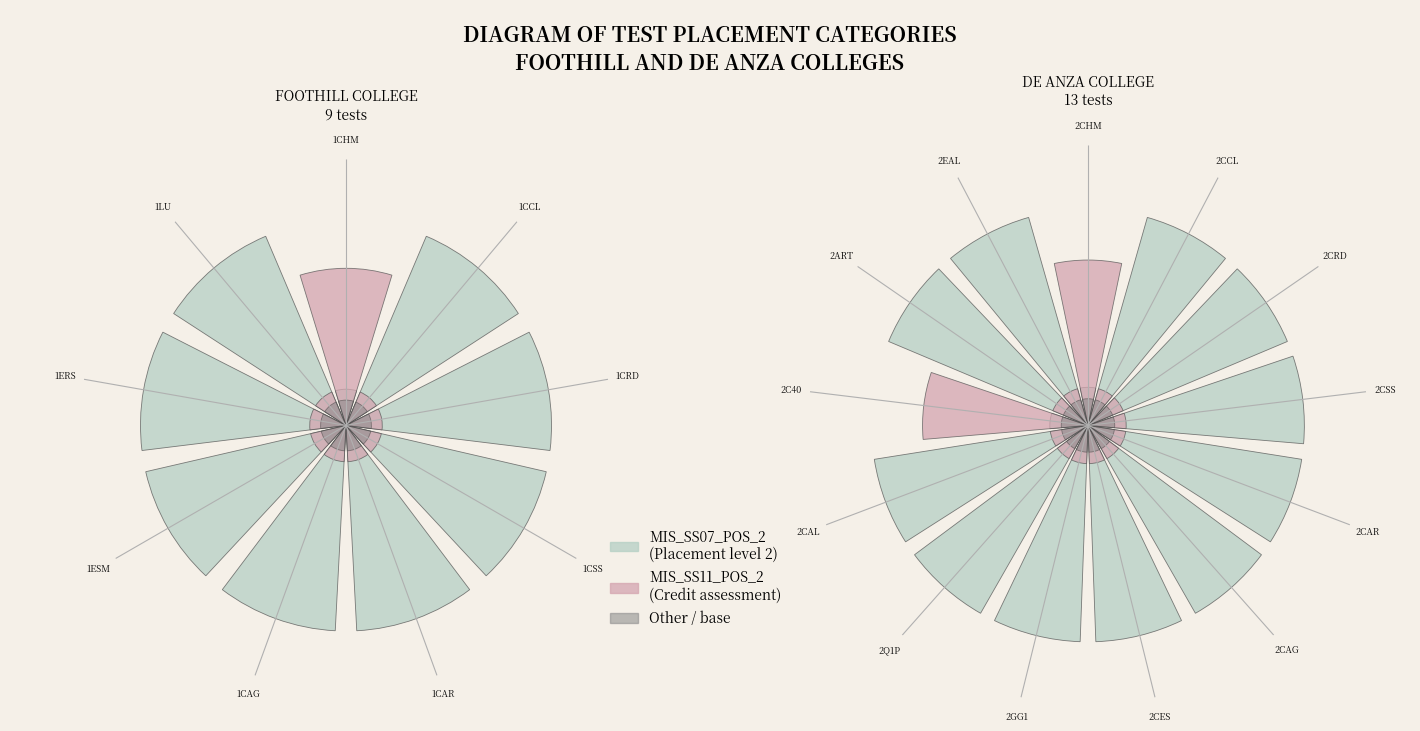

Rank the series by their average value, from highest to lowest.

MIS_SS07_POS_2, MIS_SS11_POS_2, Other